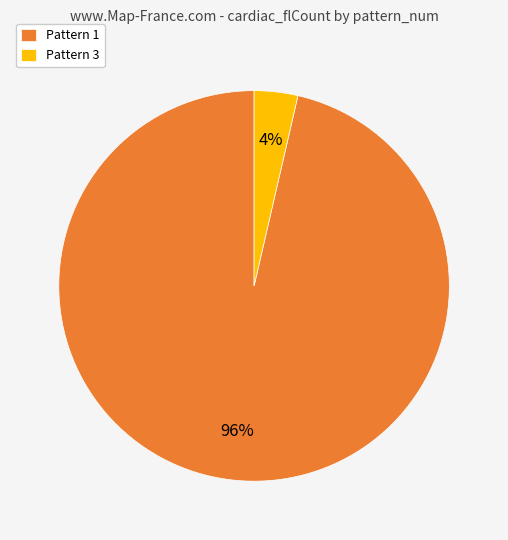

Combined, do Pattern 3 and Pattern 1 account for over 50%?

Yes